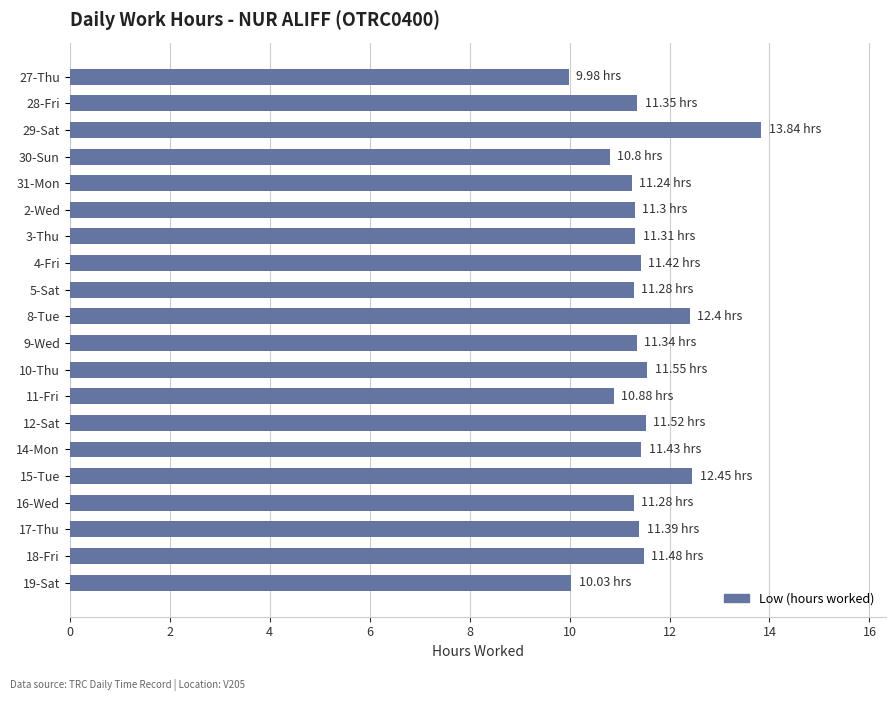

Approximately how many times larger is the value at 31-Mon compared to 17-Thu?

1.0